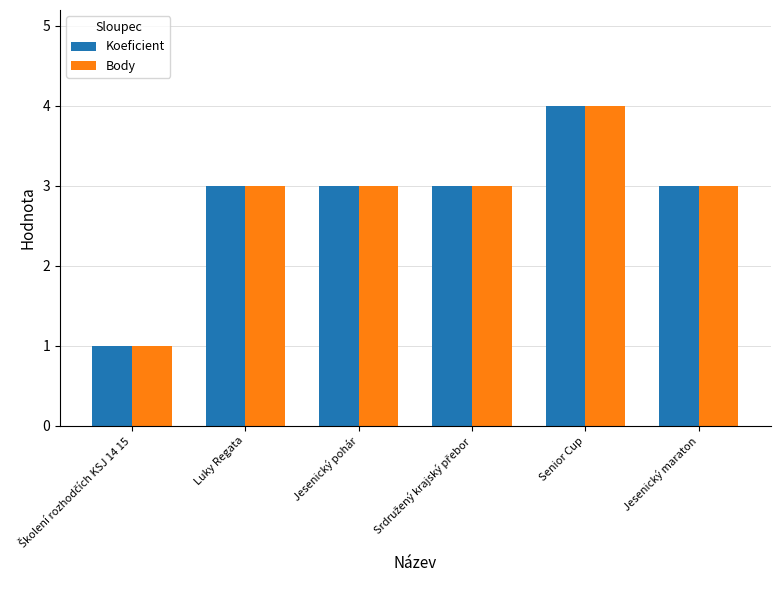

What value does the Koeficient series have at Jesenický maraton?

3